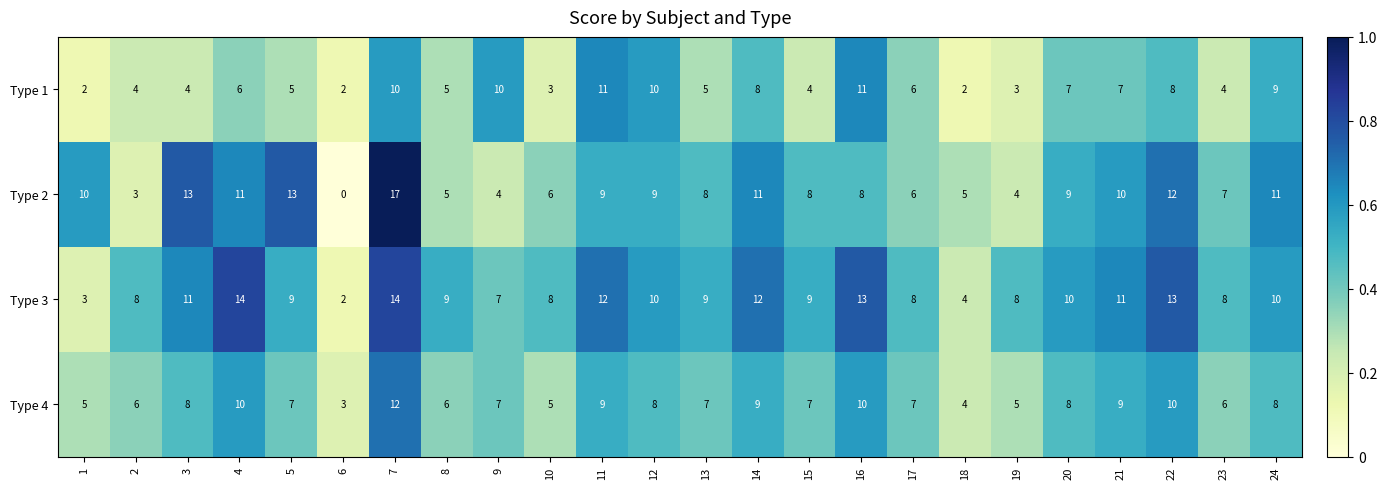

Which series has the largest total across all categories?

Type 3